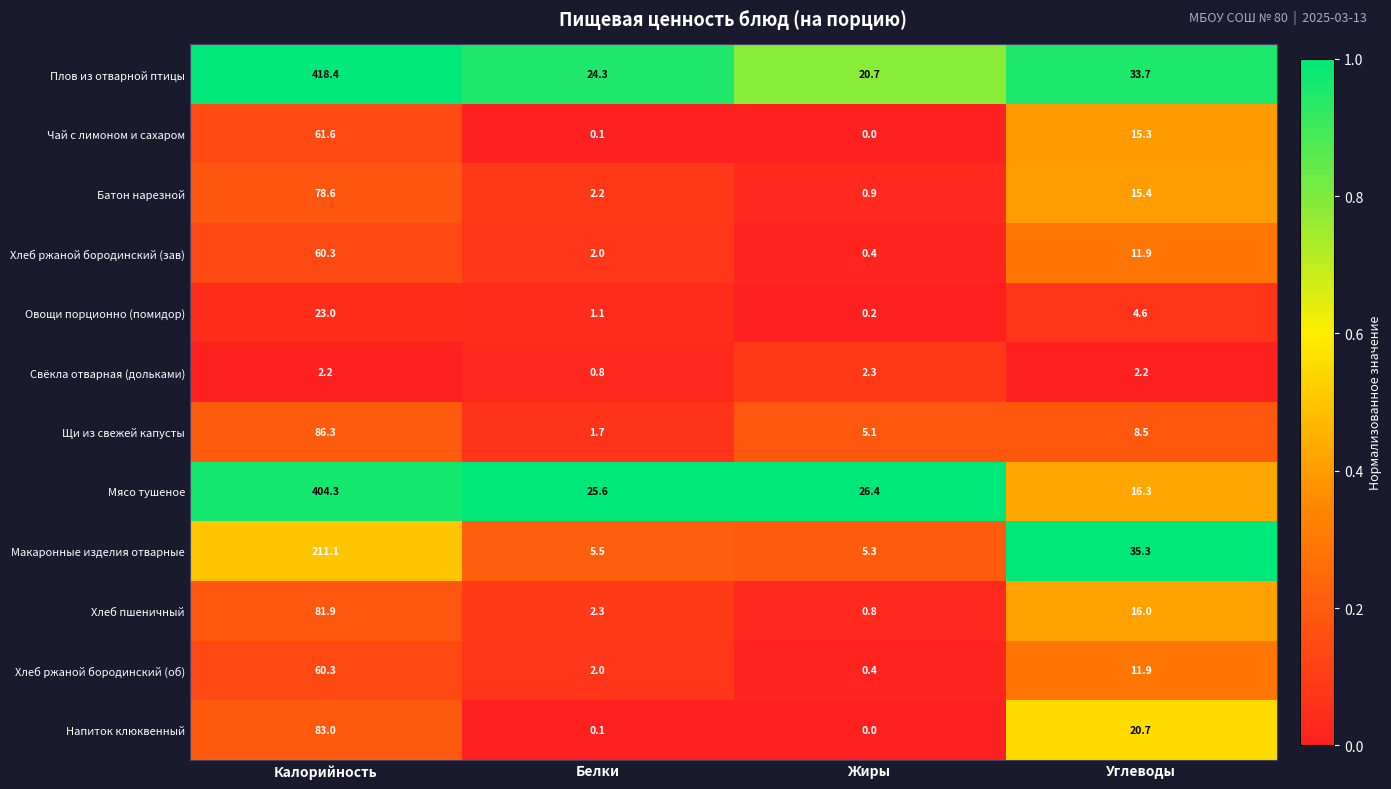

True or false: Щи из свежей капусты has a value of 5.1 at Жиры.

True